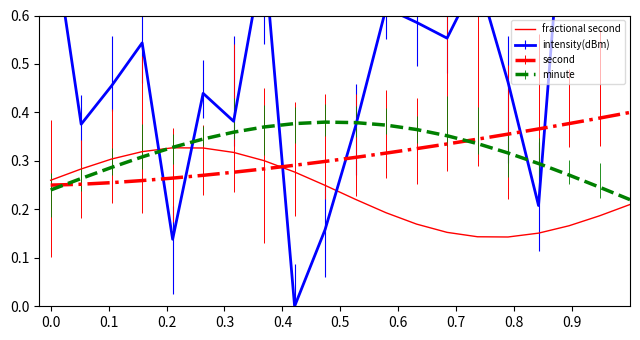

Which series ends up on top after the final intersection of second and fractional second?

second